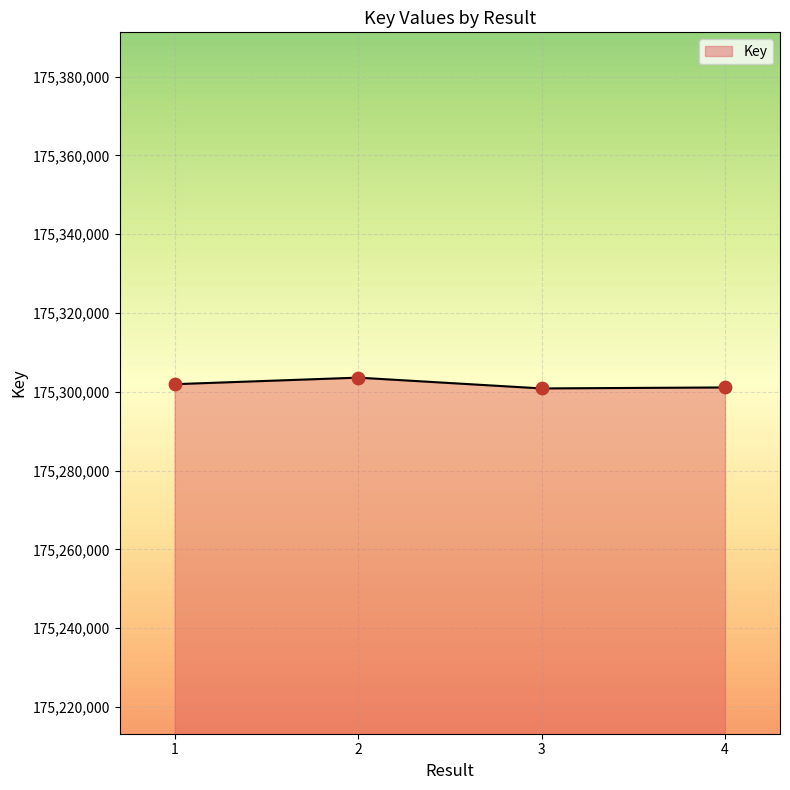

What is the change in value from 3 to 4?

+250